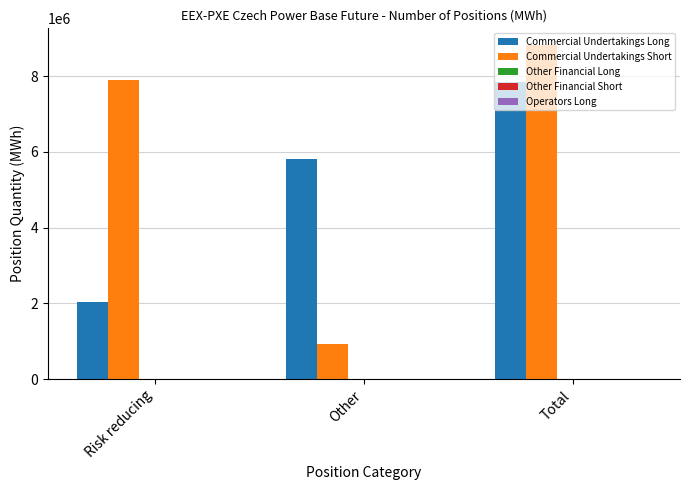

Is the value of Commercial Undertakings Short at Risk reducing greater than the value of Commercial Undertakings Long at Risk reducing?

Yes